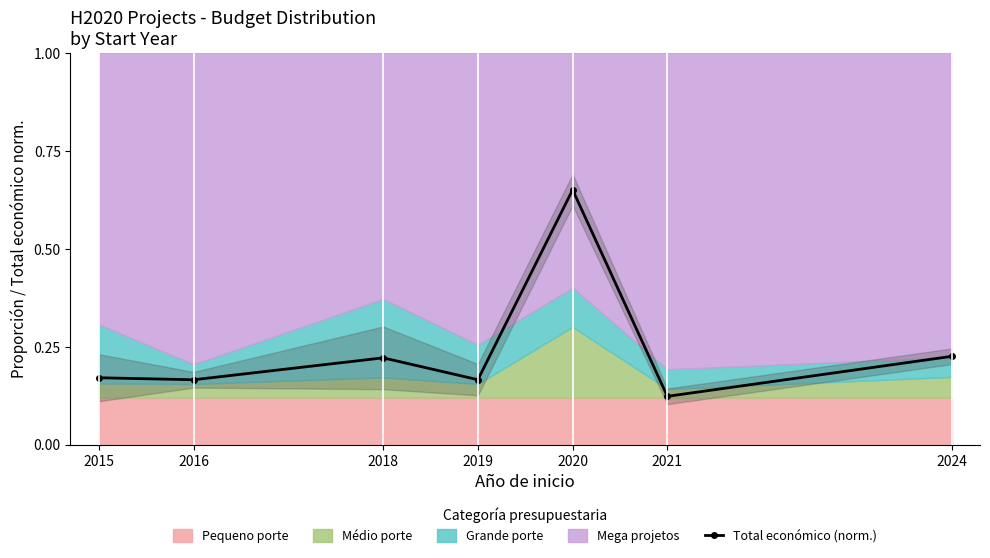

True or false: there are more than 2 points higher than both neighbors.

False